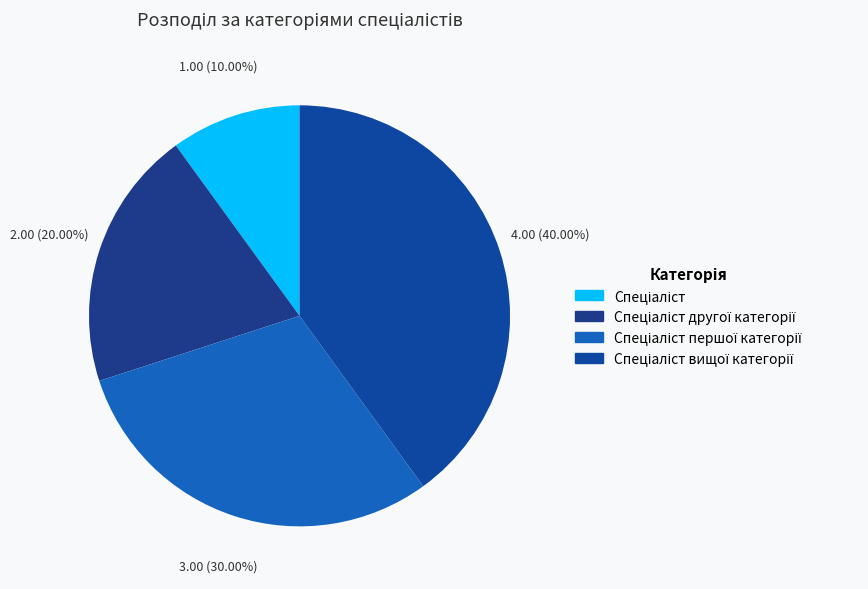

Count the number of slices in the pie.

4